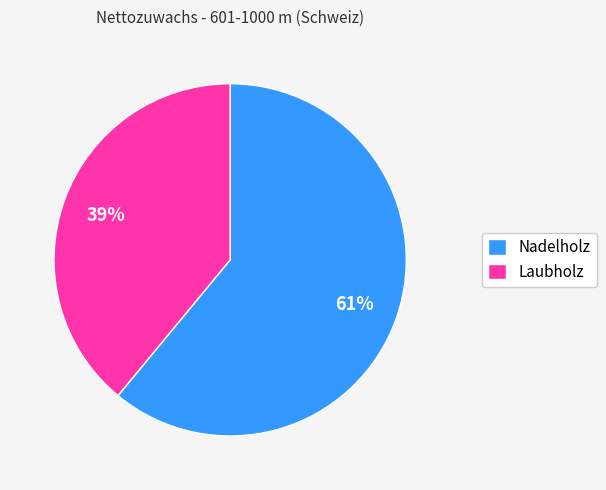

To the nearest percent, what is the combined percentage of Laubholz and Nadelholz?

100%